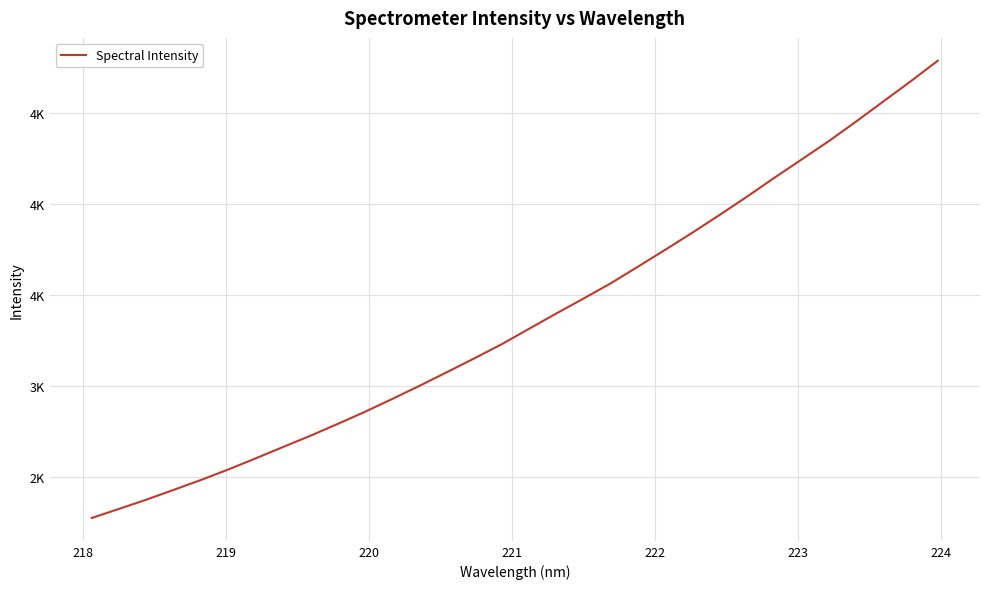

What is the value of the 18th point from the left?

3396.9